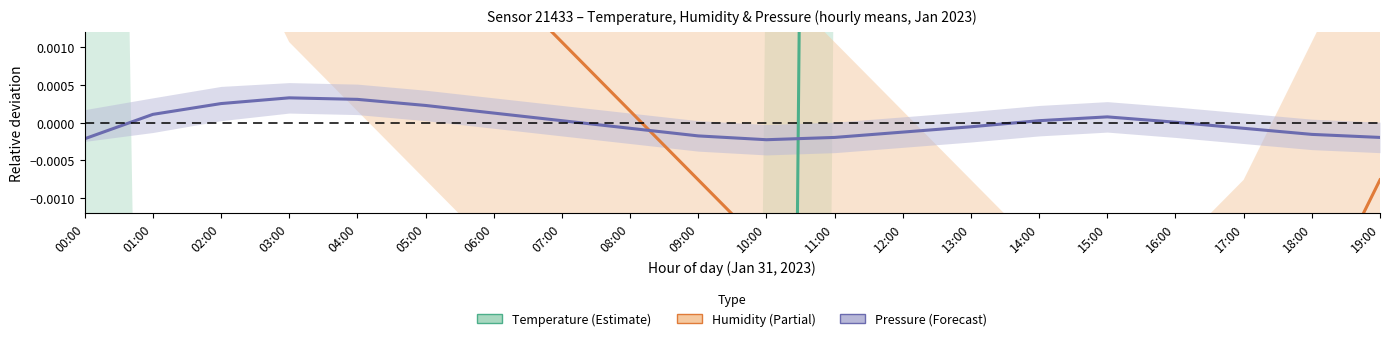

Is this an area chart (filled region under the line)?

No